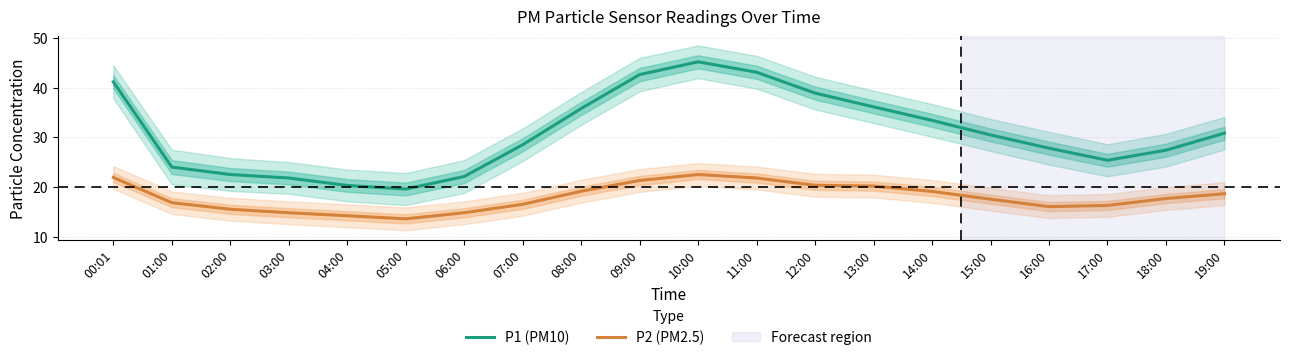

True or false: P1 (PM10) has a value of 22.4 at 14:00.

False